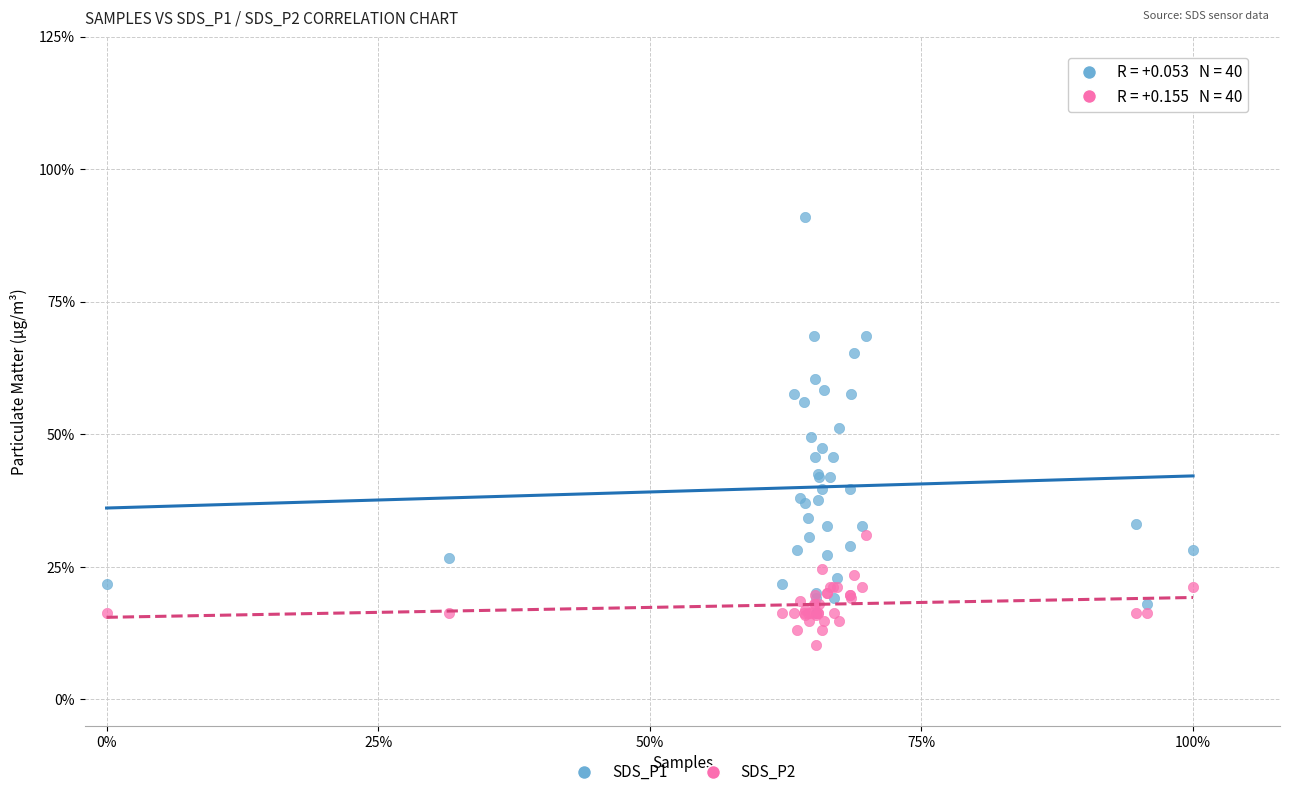

What are all the series names shown in the legend?

SDS_P1, SDS_P2